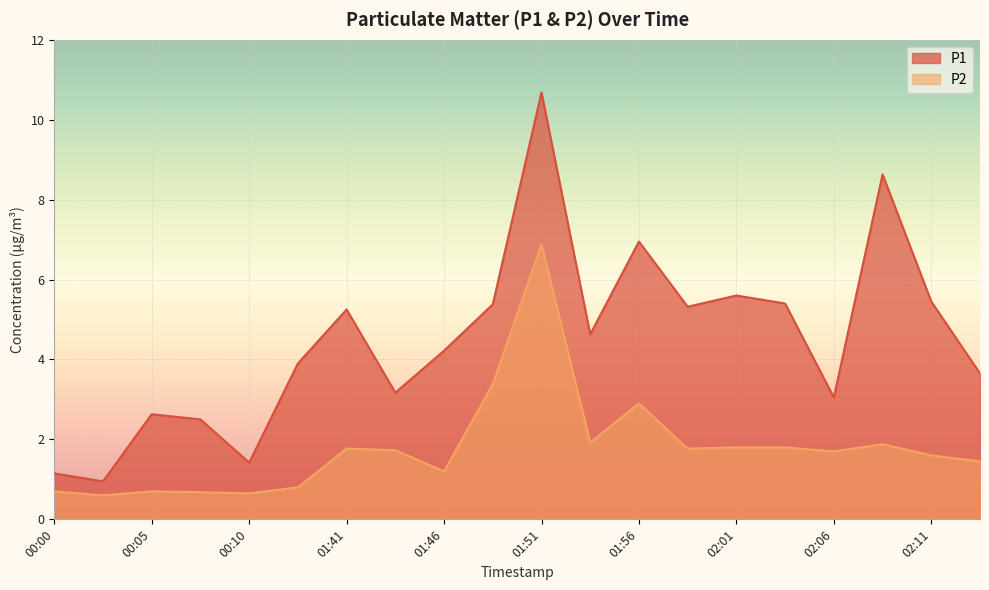

List the series in order of their peak value, lowest first.

P2, P1